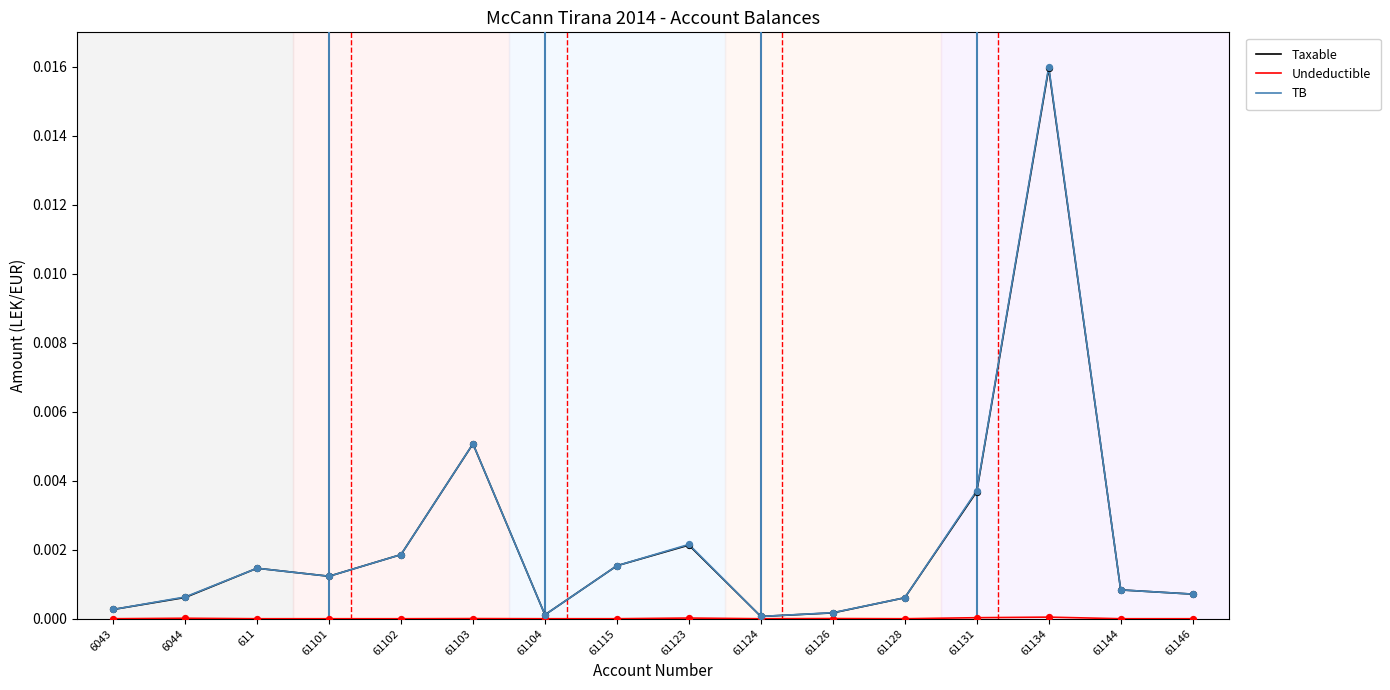

Which series has the largest range (max minus min)?

TB